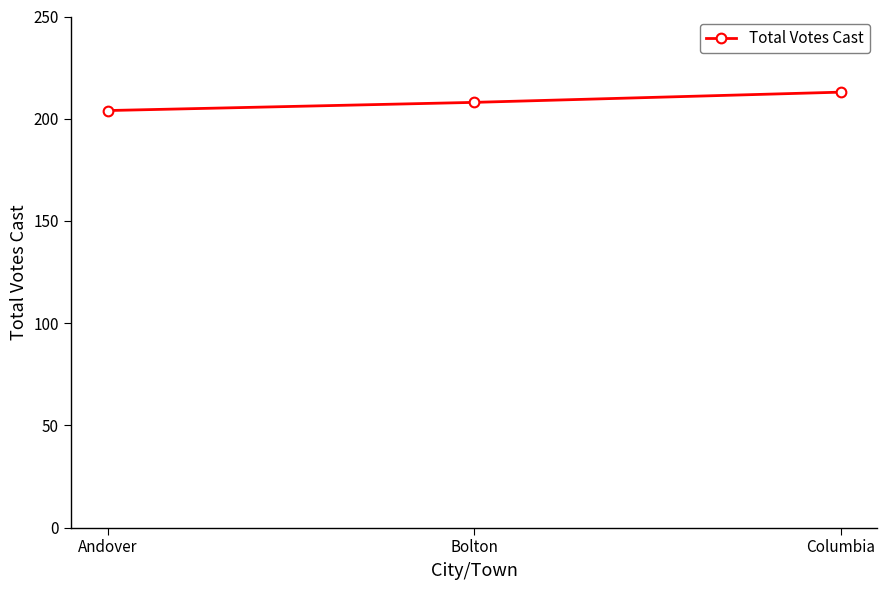

What is the sum of all values?

625